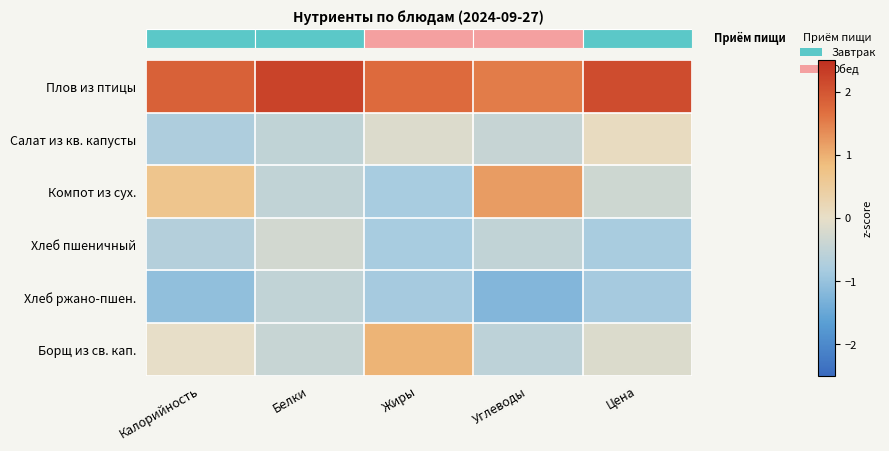

Which label corresponds to the smallest value in the chart?

Углеводы